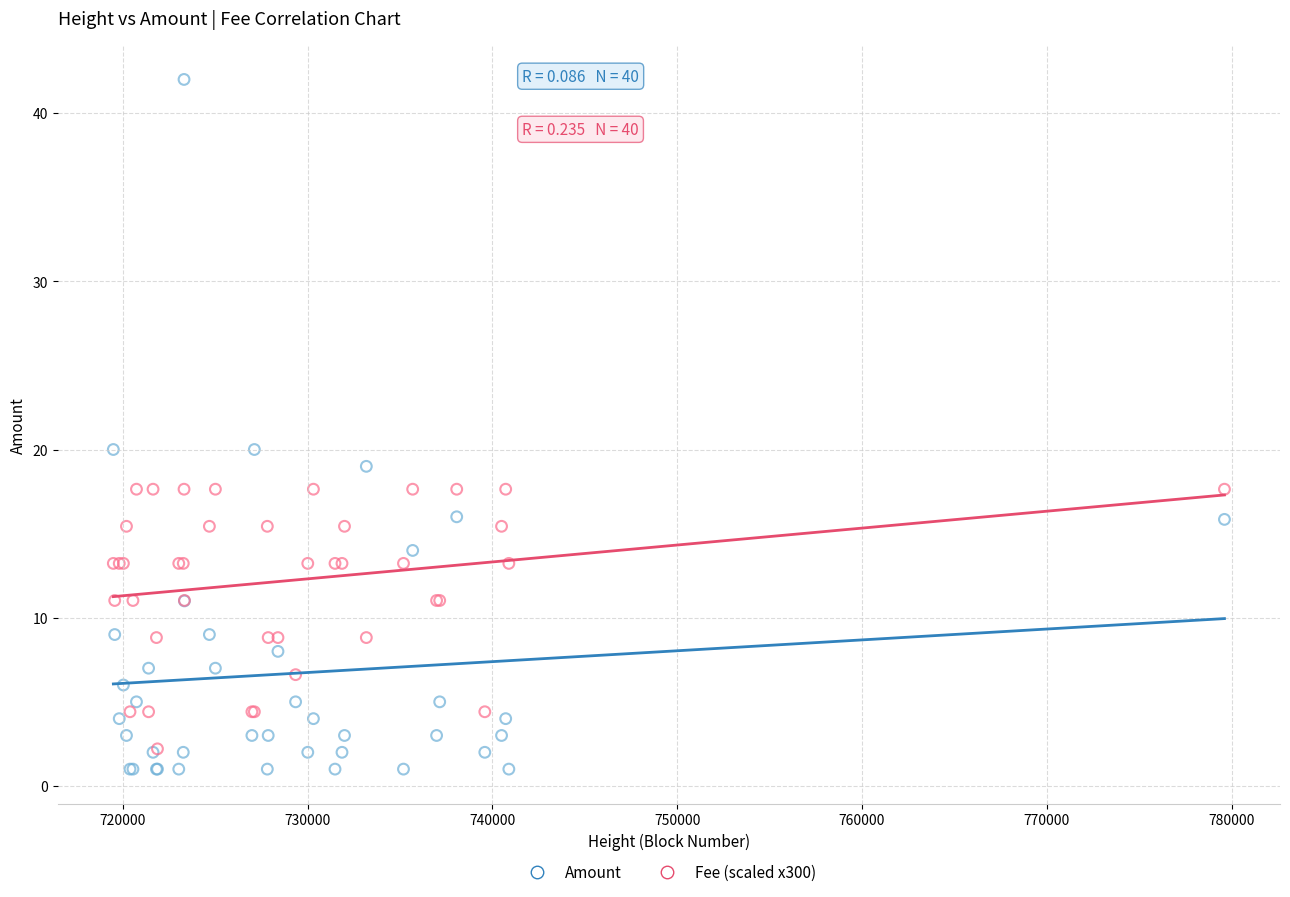

Which series contains the highest Y value?

Amount